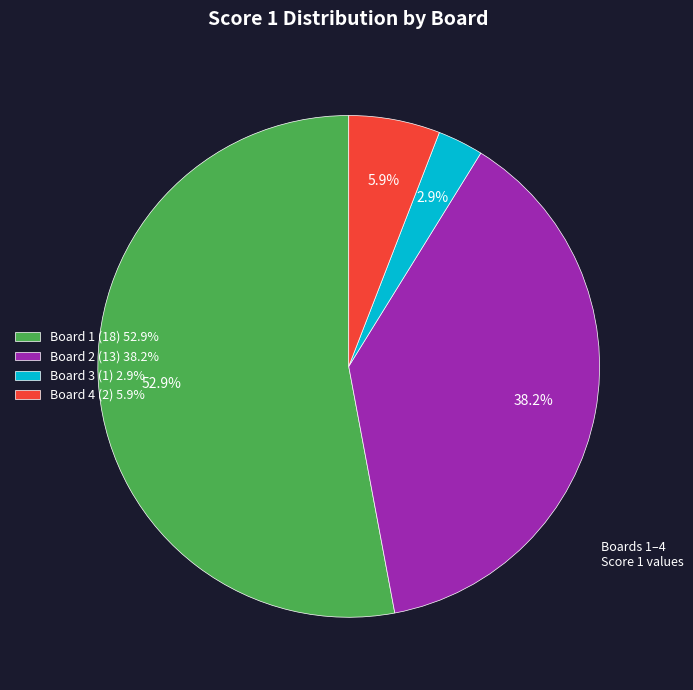

To the nearest percent, what is the difference between the largest and smallest slice percentages?

50%